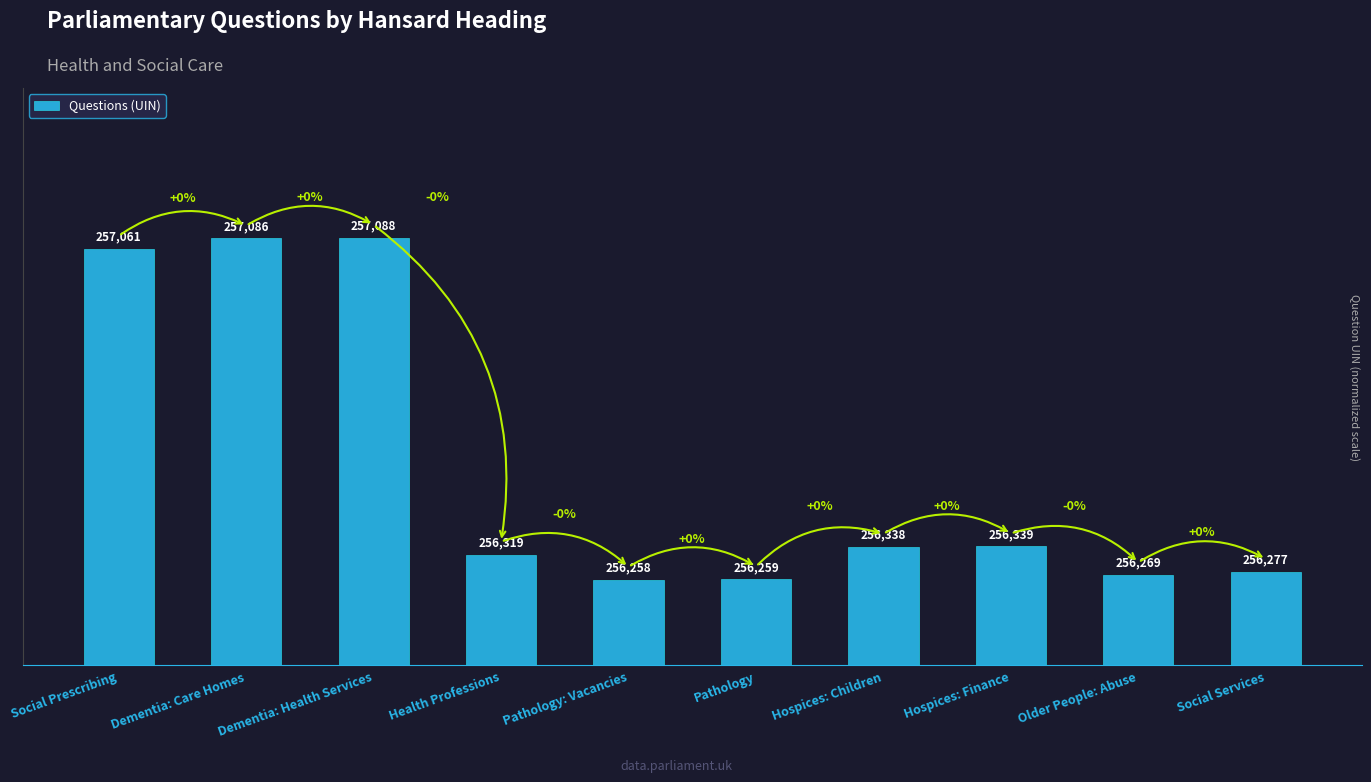

Rank the categories by value from highest to lowest.

Dementia: Health Services, Dementia: Care Homes, Social Prescribing, Hospices: Finance, Hospices: Children, Health Professions, Social Services, Older People: Abuse, Pathology, Pathology: Vacancies